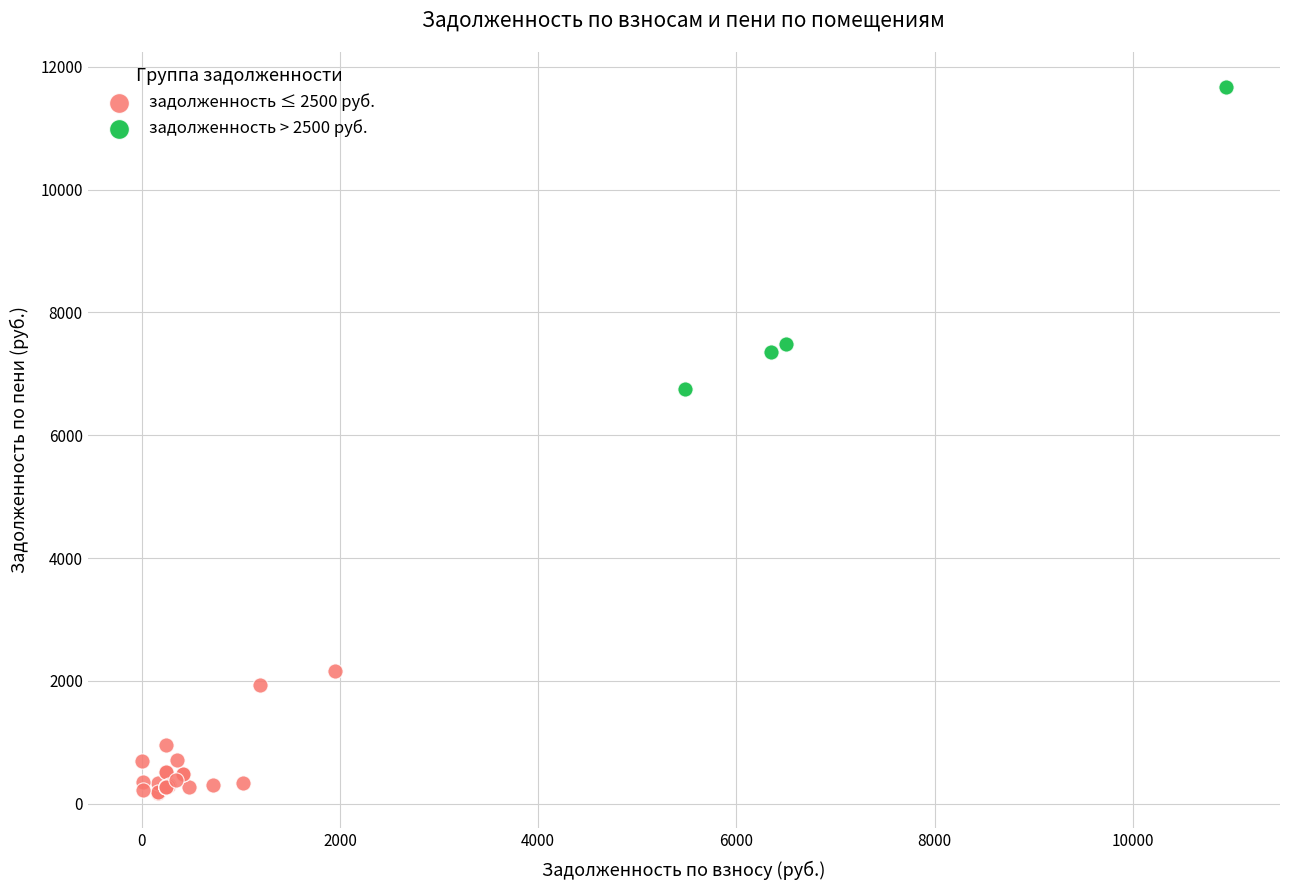

Which series reaches the minimum Y coordinate?

задолженность ≤ 2500 руб.